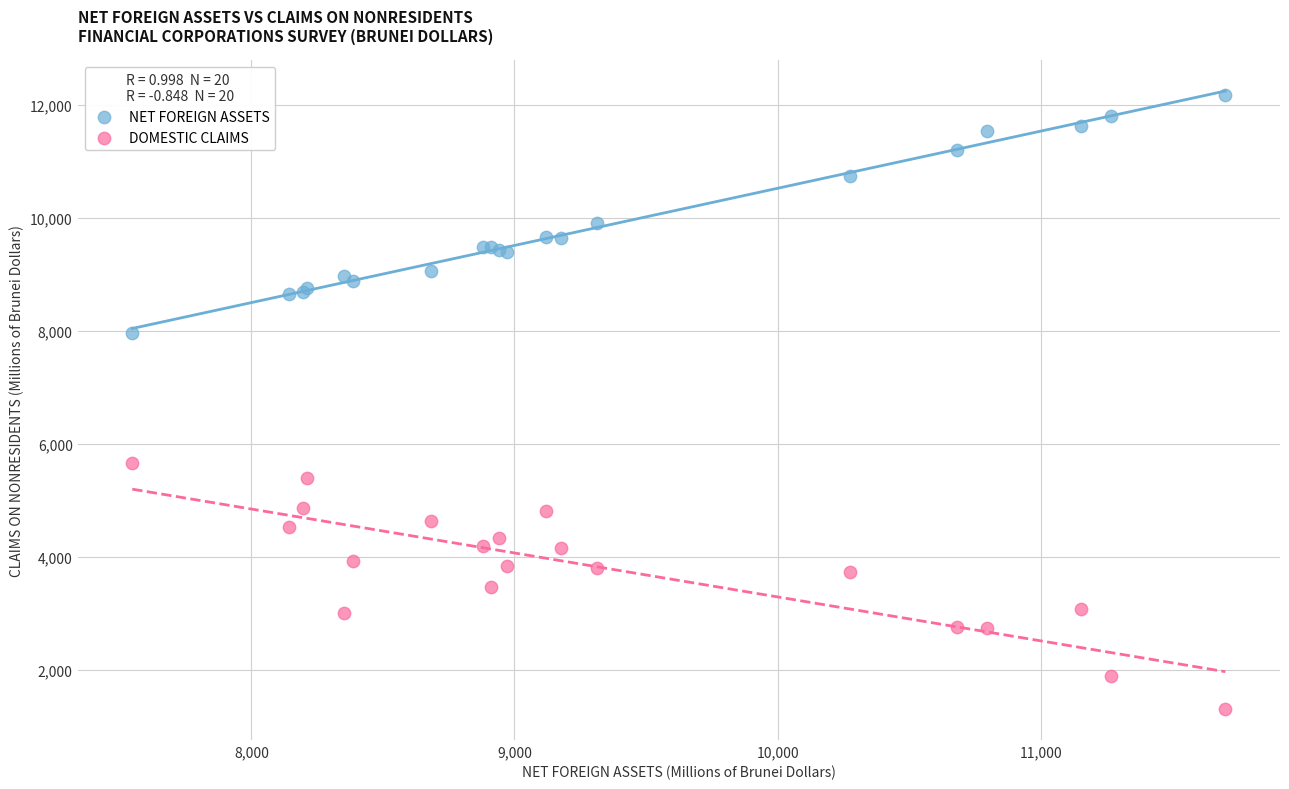

What is the X range (max minus min) for the scatter plot?

4154.3